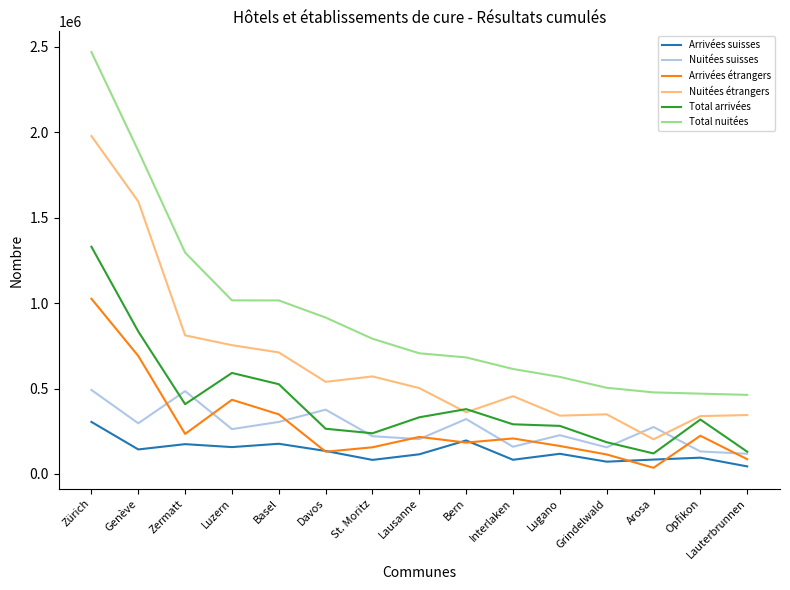

Is the value of Arrivées étrangers at St. Moritz greater than the value of Nuitées étrangers at Genève?

No